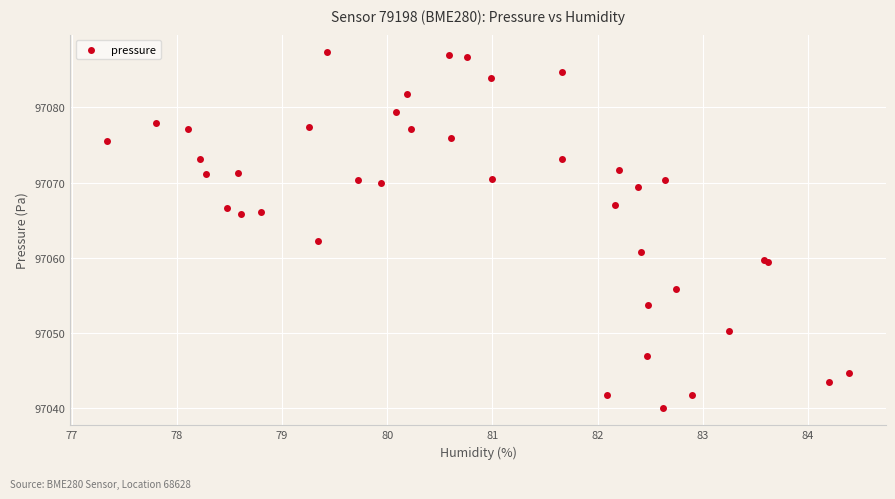

What Y value in the scatter plot is closest to 97063?

97062.2